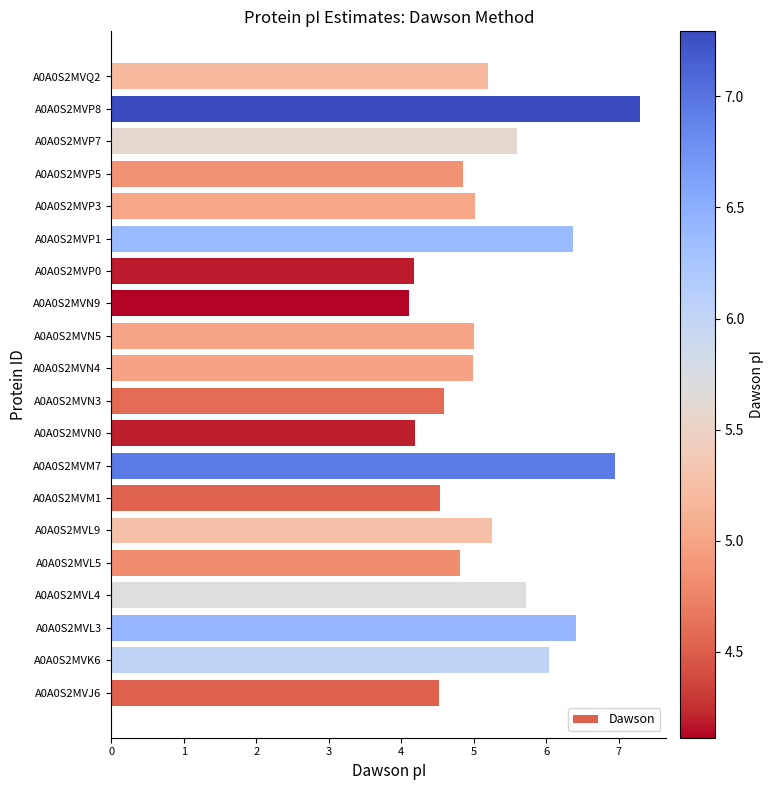

Does the chart contain stacked bars?

No